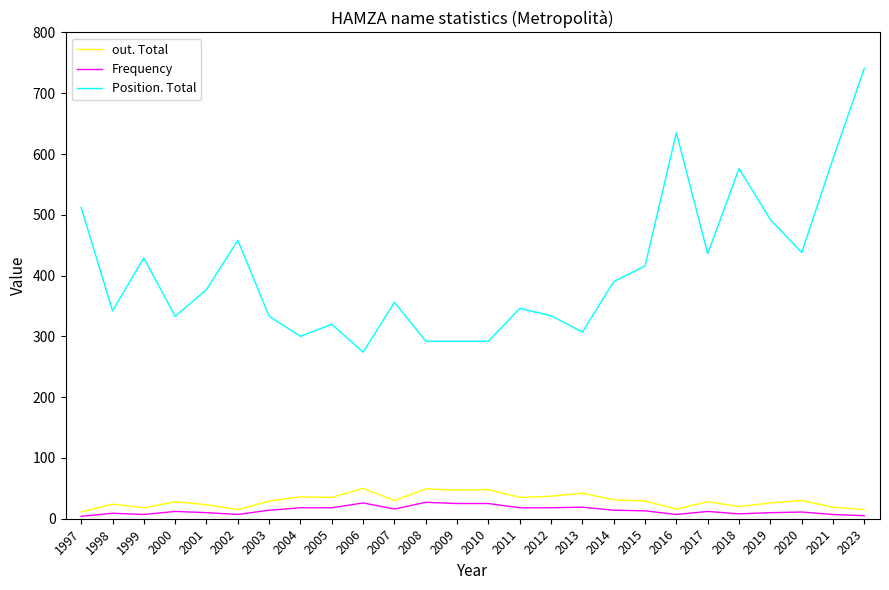

What is the maximum value shown in the chart?

741